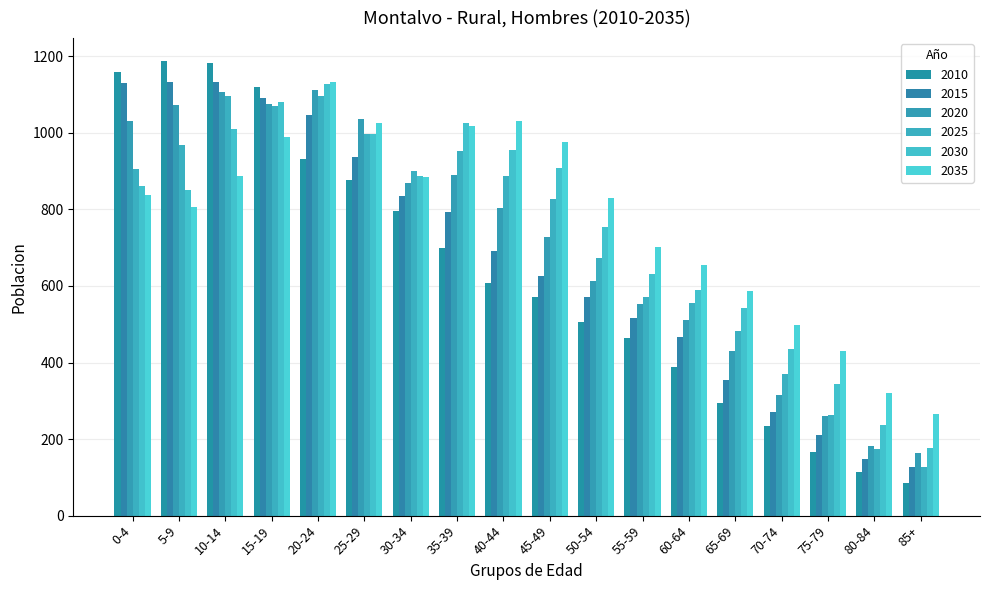

Which series changed the most between 25-29 and 45-49?

2015